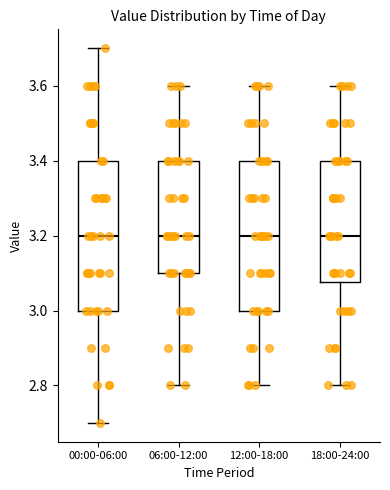

Reading left to right, transcribe this box plot: for each box, give where its median line is, the range the box spans, and where its two whiskers end, as read against the y-axis. The values are not printed on the chart, so give them approximately, as read against the axis.

00:00-06:00: median 3.20, box 3.00 to 3.40, whiskers 2.70 to 3.70
06:00-12:00: median 3.20, box 3.10 to 3.40, whiskers 2.80 to 3.60
12:00-18:00: median 3.20, box 3.00 to 3.40, whiskers 2.80 to 3.60
18:00-24:00: median 3.20, box 3.08 to 3.40, whiskers 2.80 to 3.60